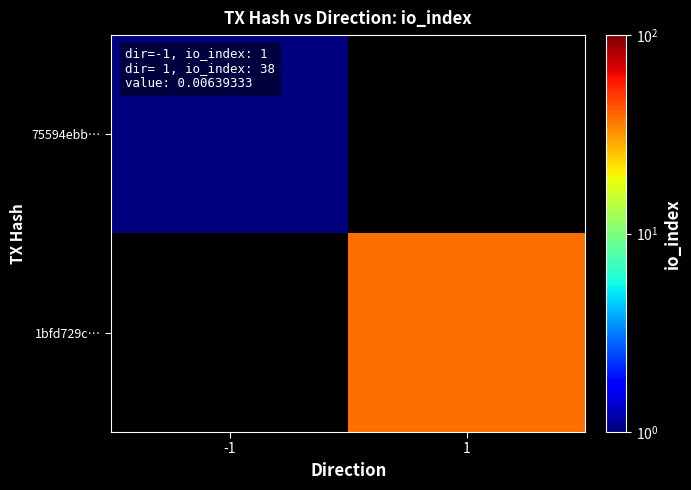

What is the total value across all series at 1?

38